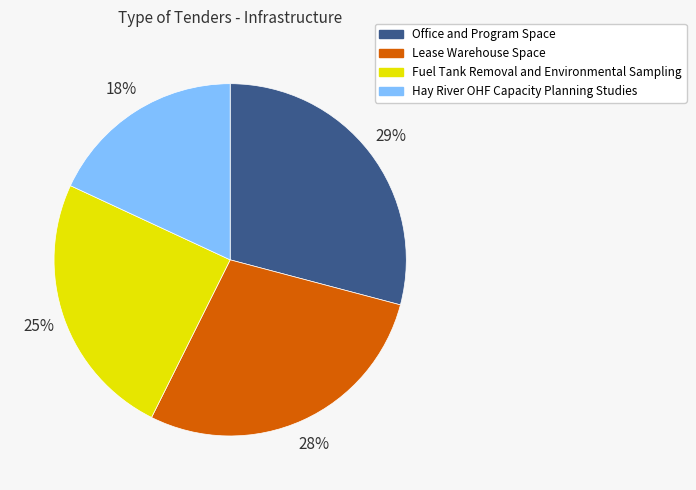

To the nearest percent, what percentage of the pie is Fuel Tank Removal and Environmental Sampling?

25%